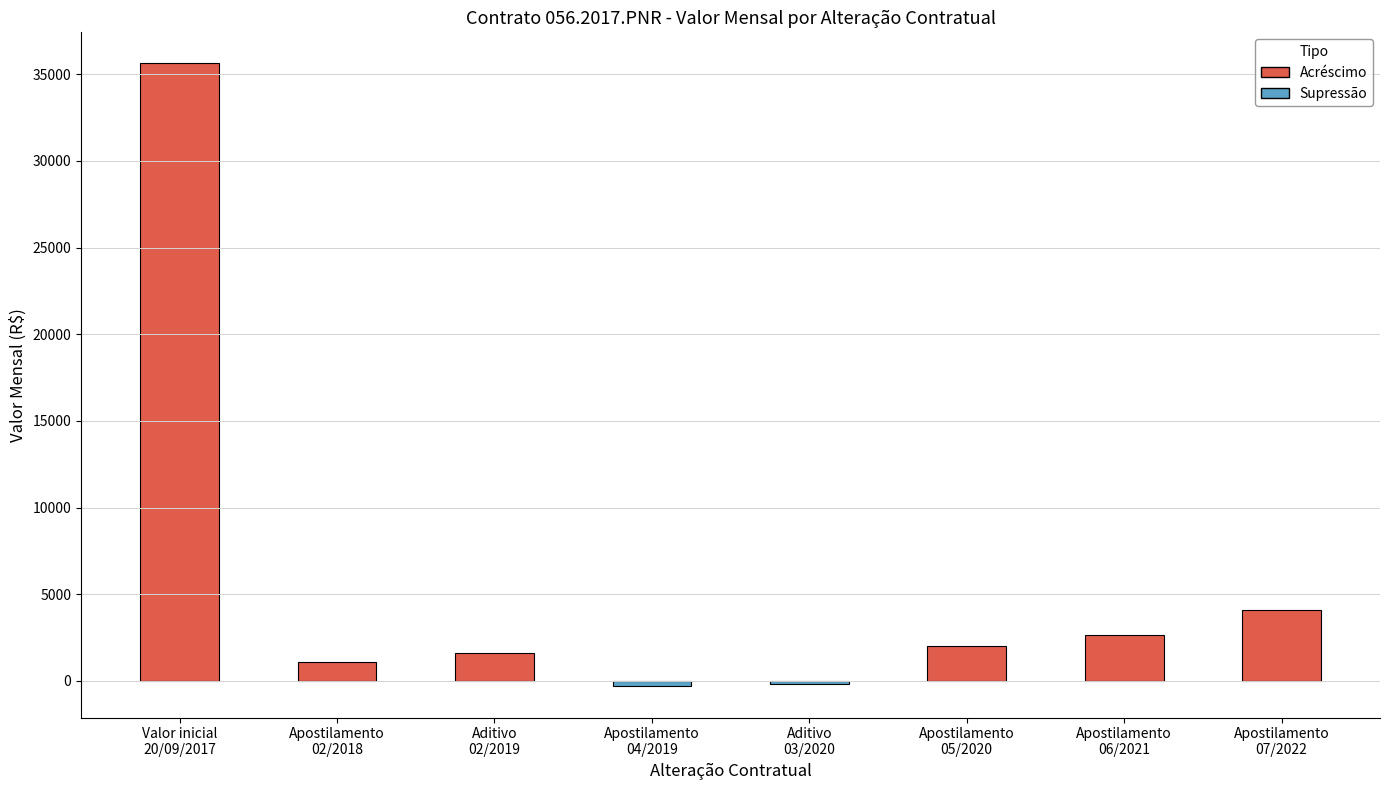

How many values are below zero?

2